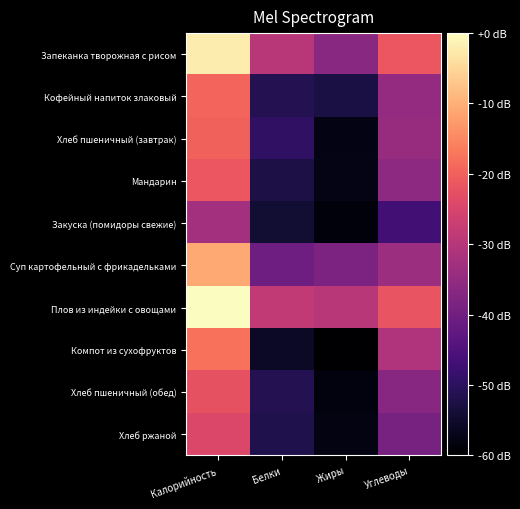

Which label corresponds to the largest value in the chart?

Калорийность